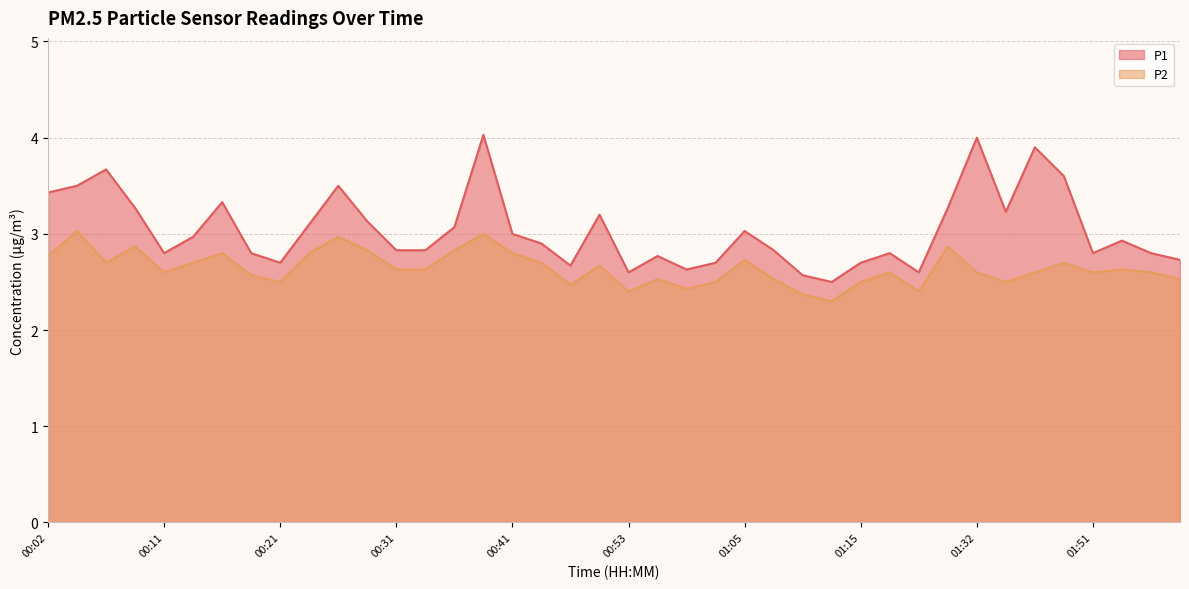

What is the label of the 22nd point from the left?

00:56